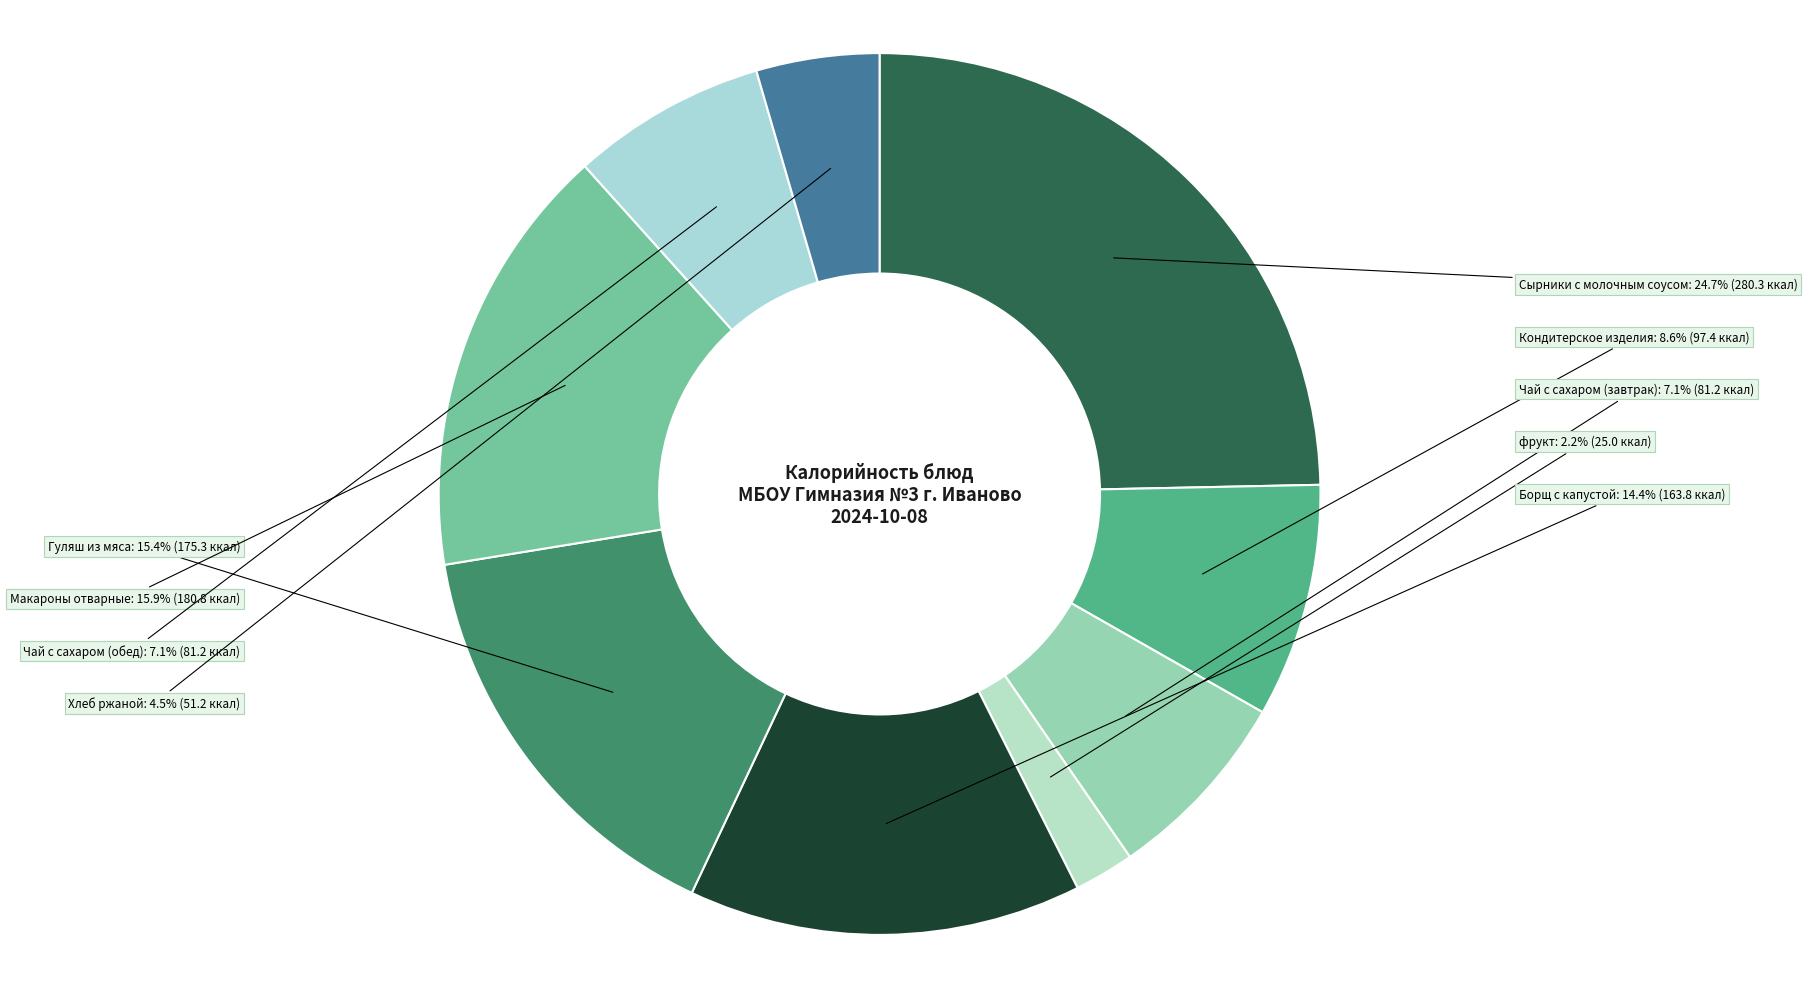

Is there a majority slice in this chart?

No